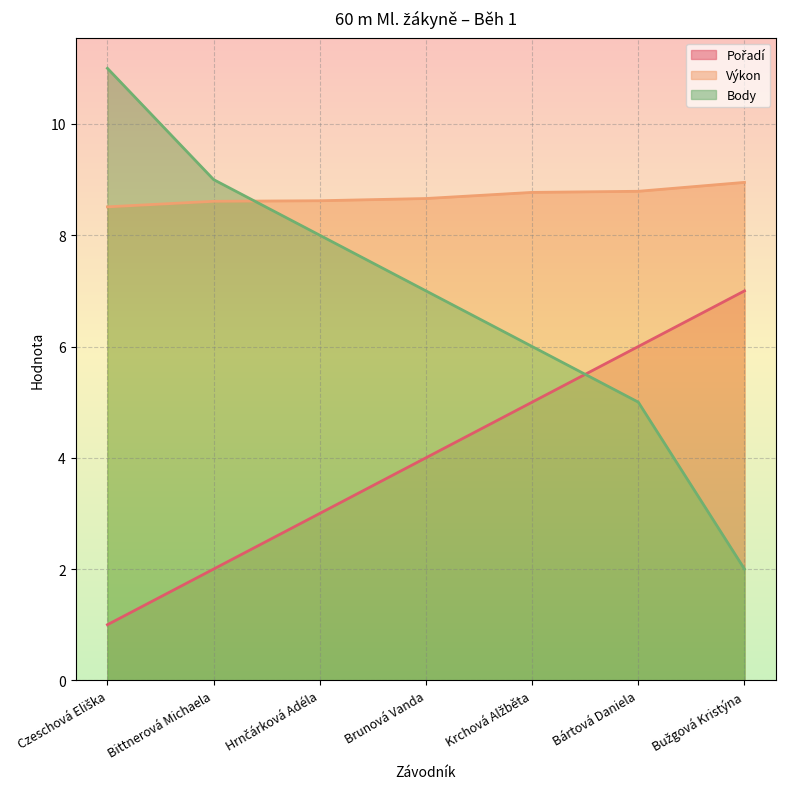

Is the value of Body at Krchová Alžběta greater than the value of Pořadí at Bužgová Kristýna?

No